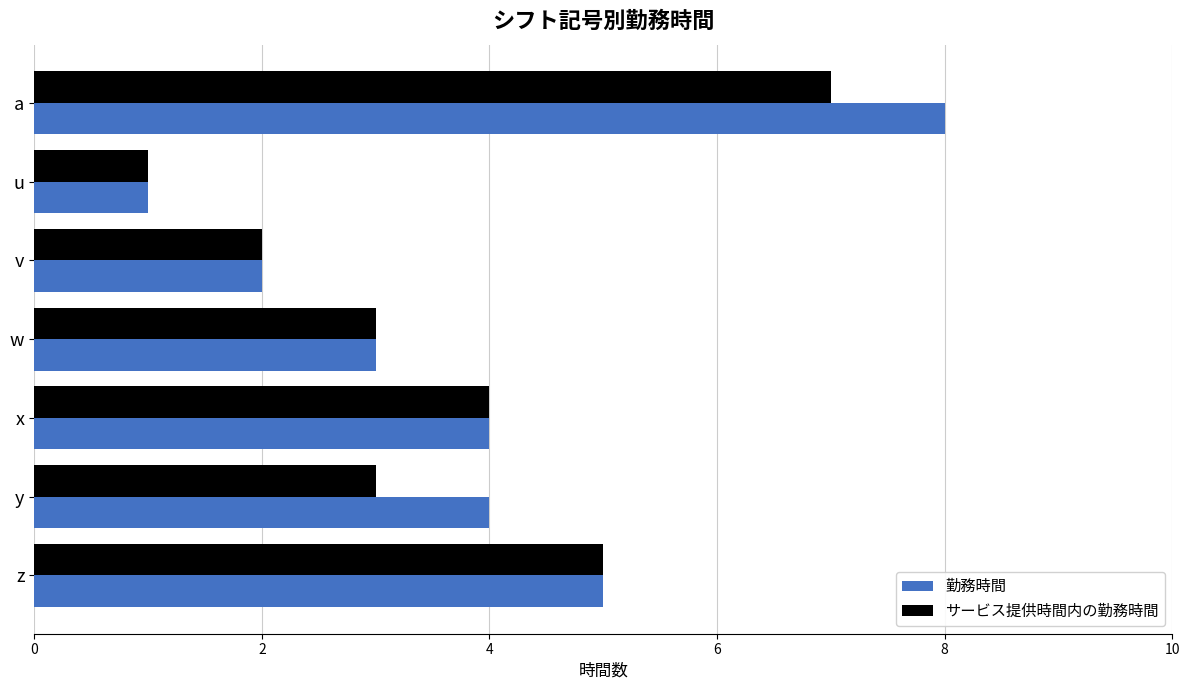

True or false: 勤務時間 has a value of 3 at v.

False